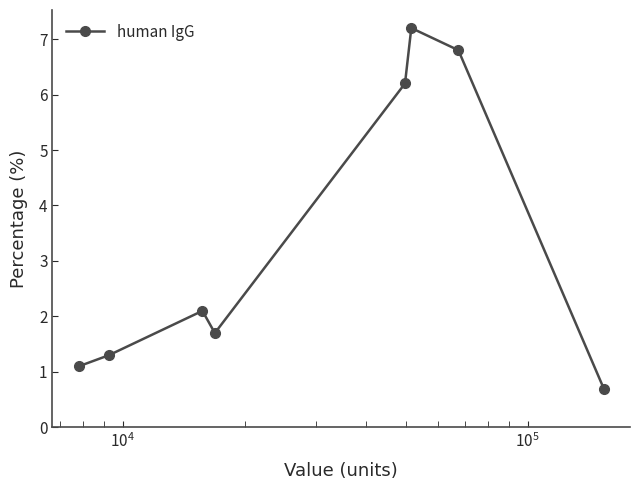

How many lines are shown in the chart?

1